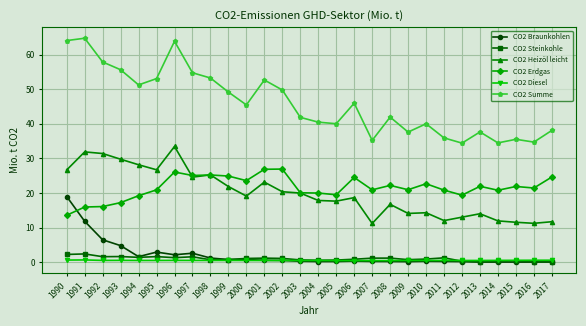

Is this an area chart (filled region under the line)?

No